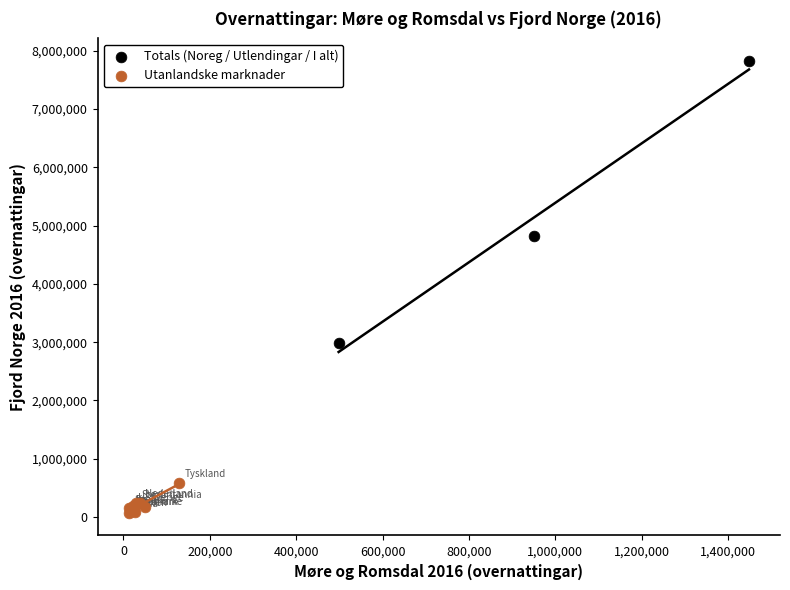

Which series reaches the maximum Y coordinate?

Totals (Noreg / Utlendingar / I alt)